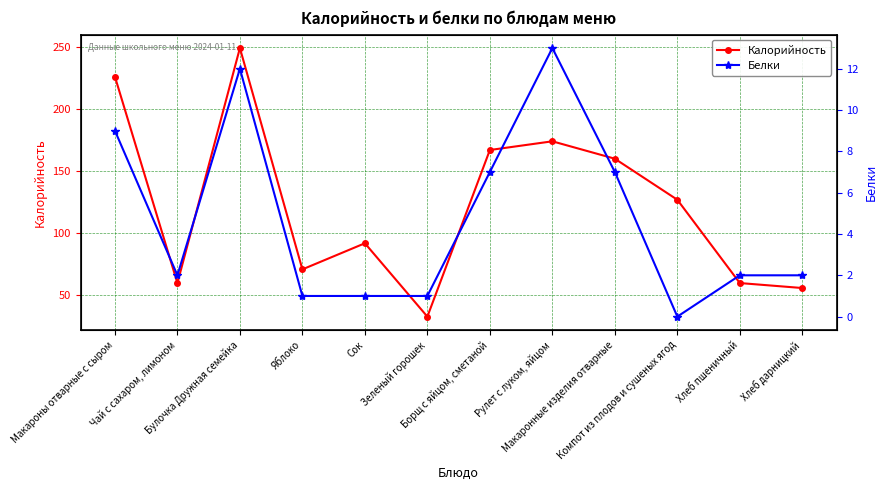

What are all the series names shown in the legend?

Калорийность, Белки